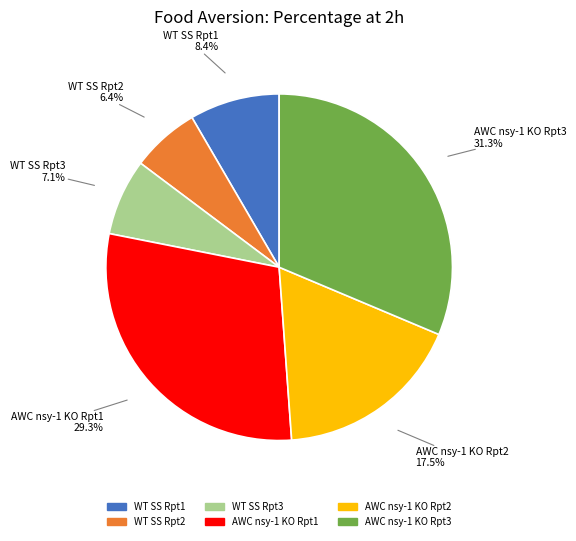

Is there any slice that represents more than half of the pie?

No